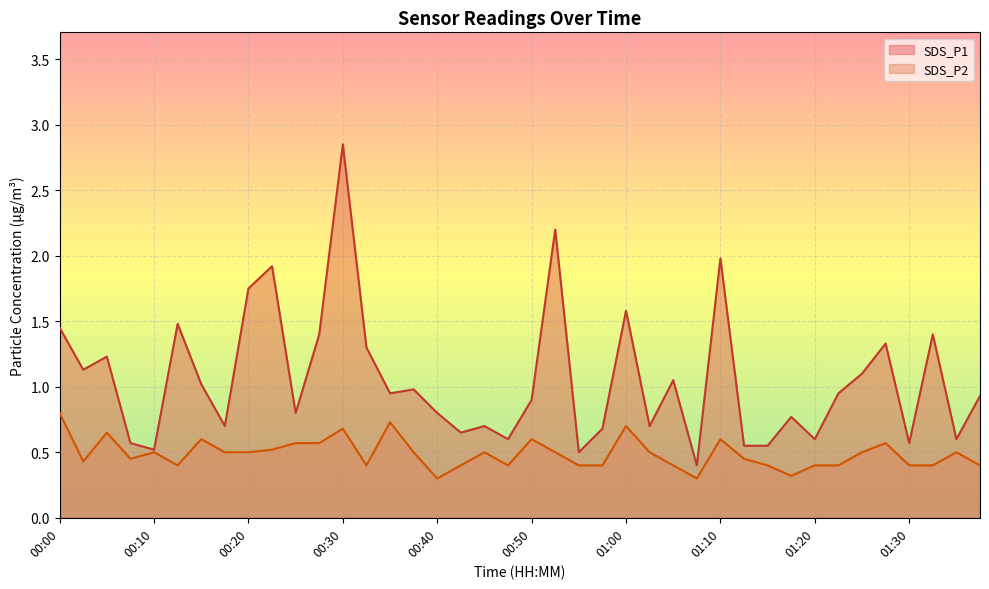

True or false: SDS_P1 has more than 2 points higher than both neighbors.

True